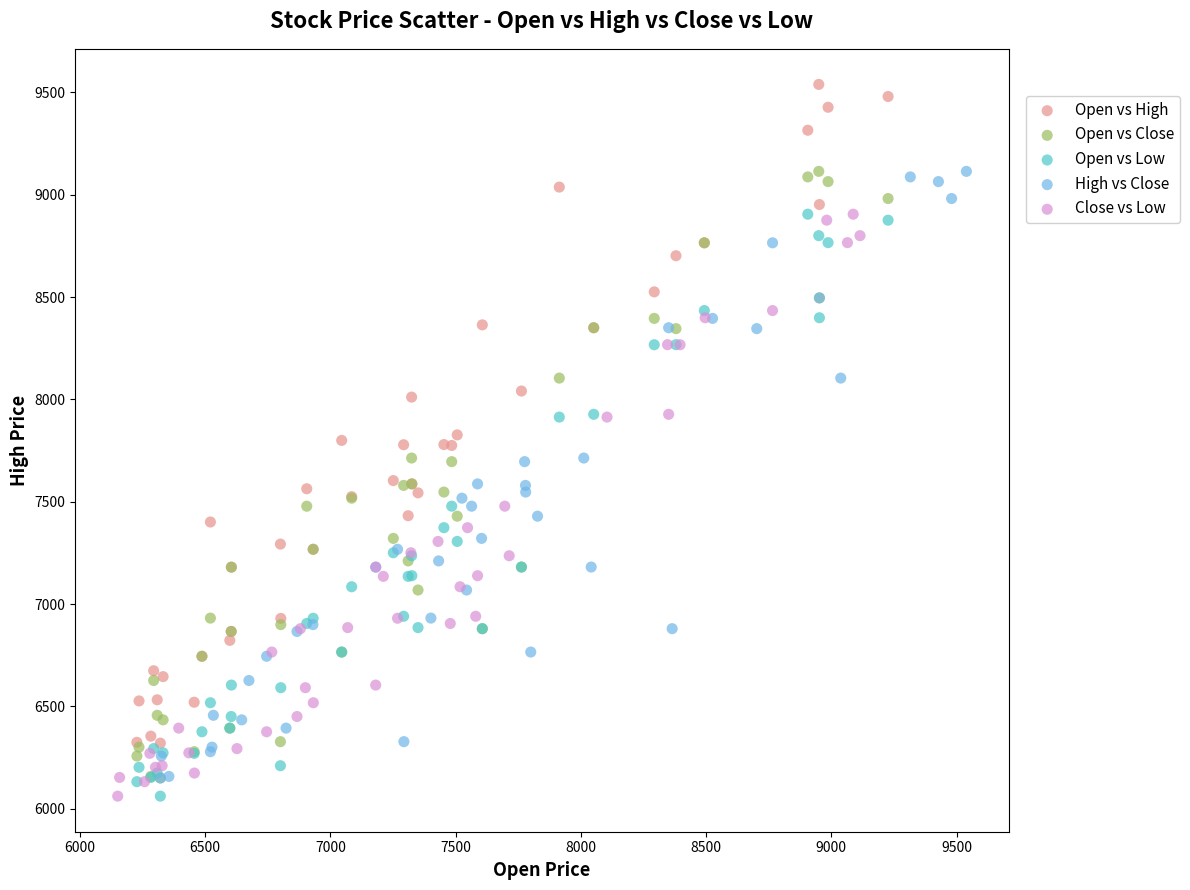

Which series has the widest spread of Y values?

Open vs High